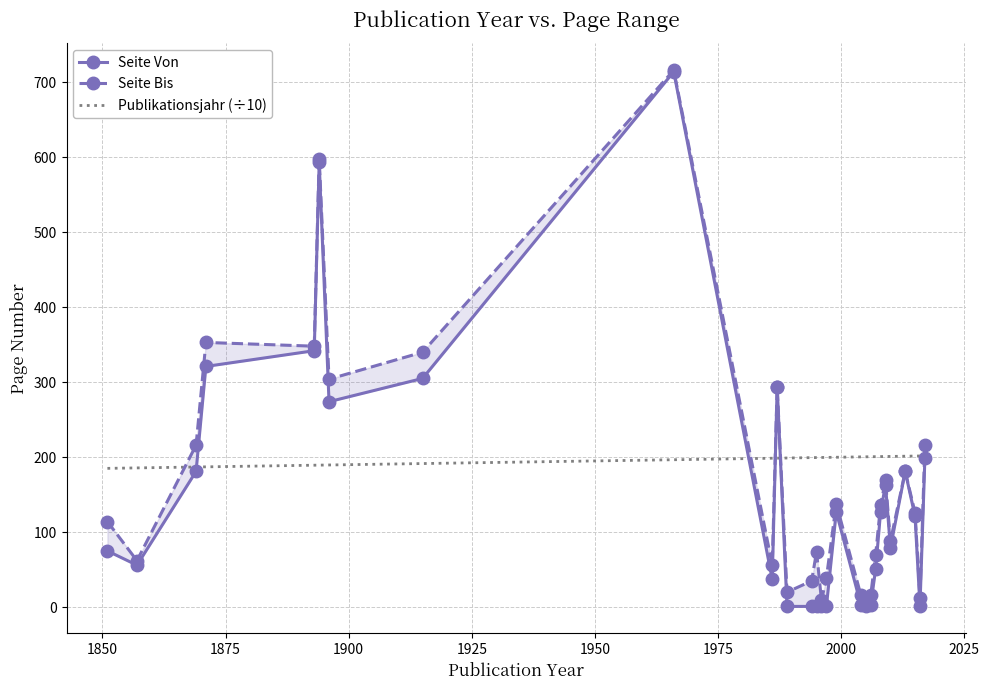

Which series has the widest spread of values?

Seite Von